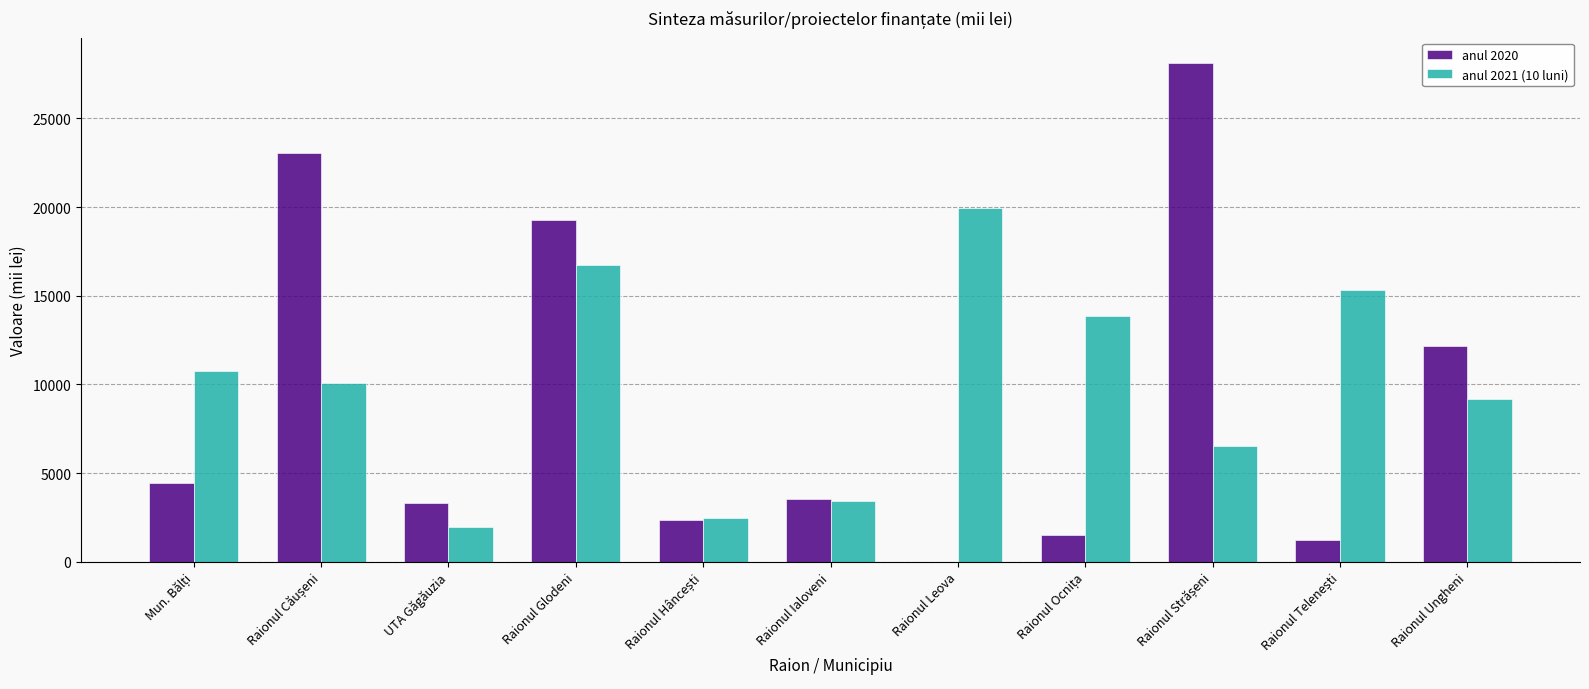

What is the total value across all series at Raionul Glodeni?

35998.9